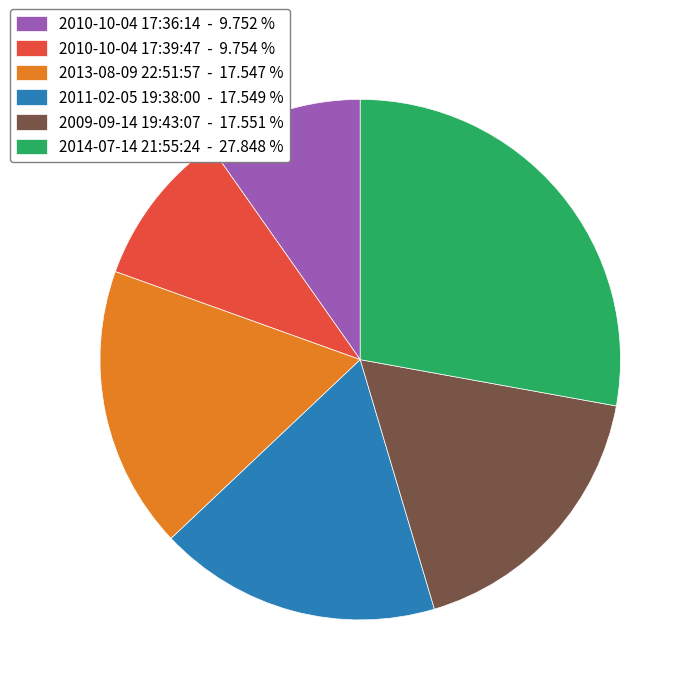

Which has a higher value, 2009-09-14 19:43:07 - 17.551 % or 2010-10-04 17:36:14 - 9.752 %?

2009-09-14 19:43:07 - 17.551 %